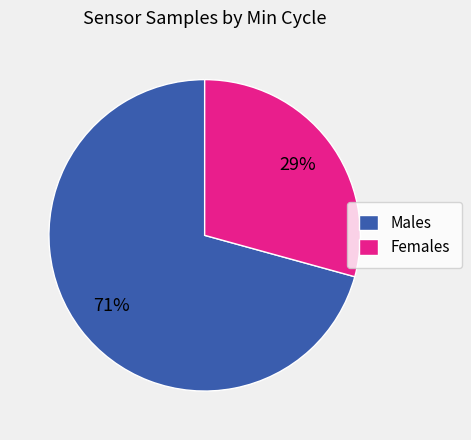

To the nearest percent, what portion does Males represent?

71%